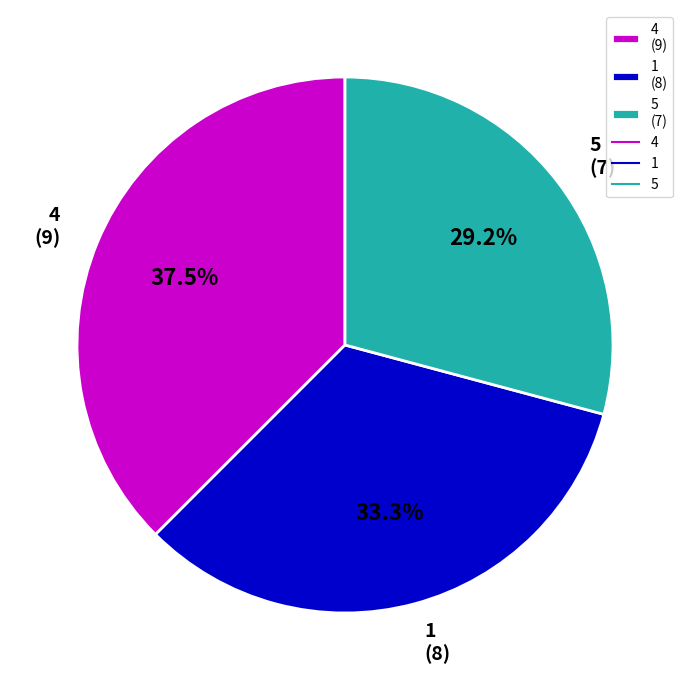

Between 5 (7) and 4 (9), which is larger?

4 (9)